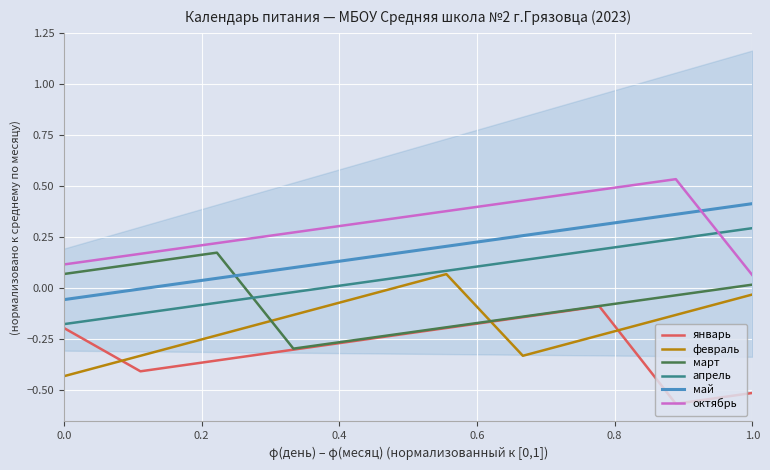

What is the value of the май point at the 9th from the left?

0.4